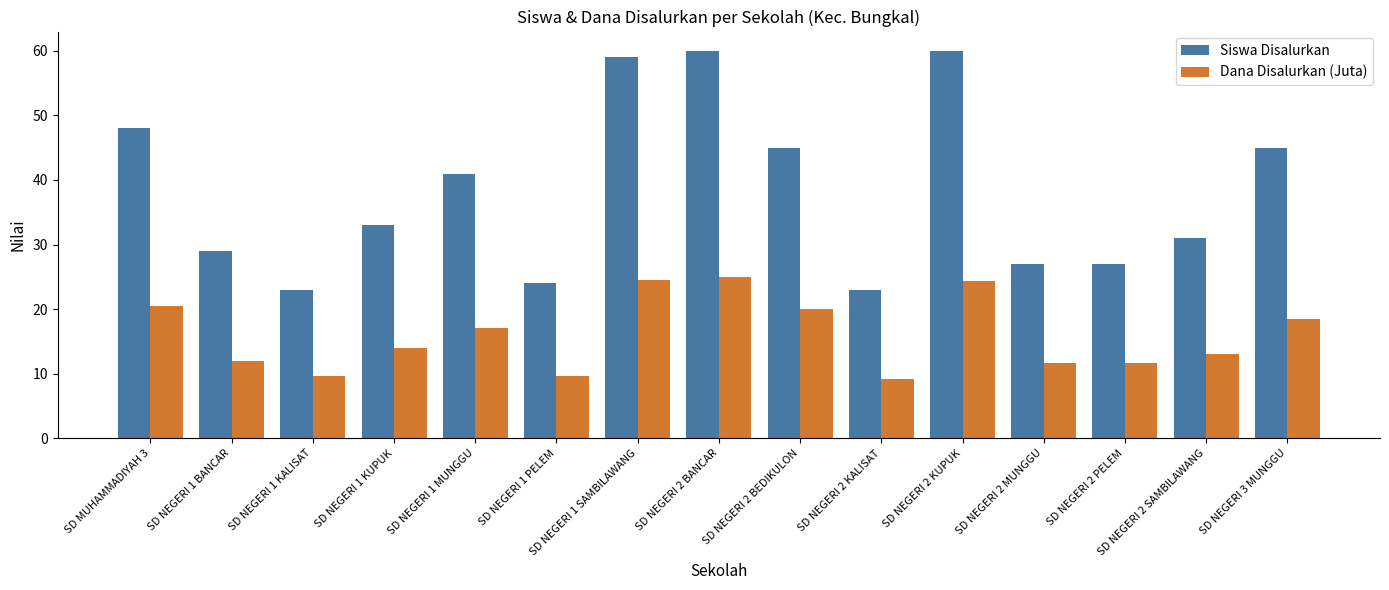

What is the sum of all Dana Disalurkan (Juta) values?

240.8